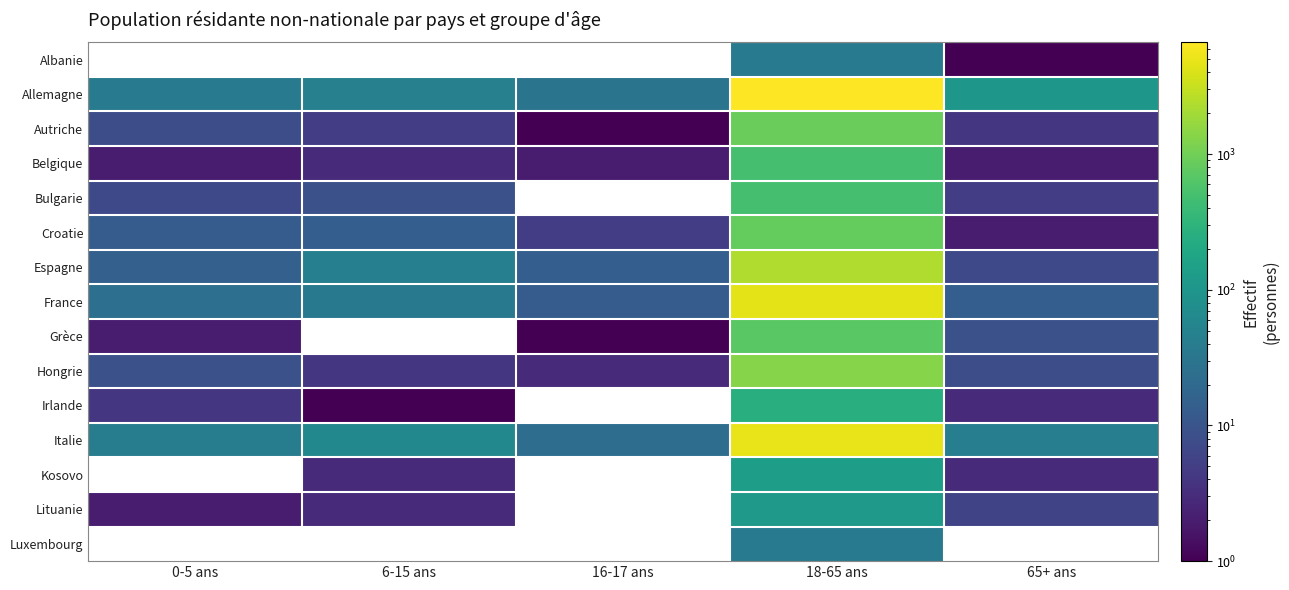

What is the difference between the highest and lowest values at 18-65 ans?

6636